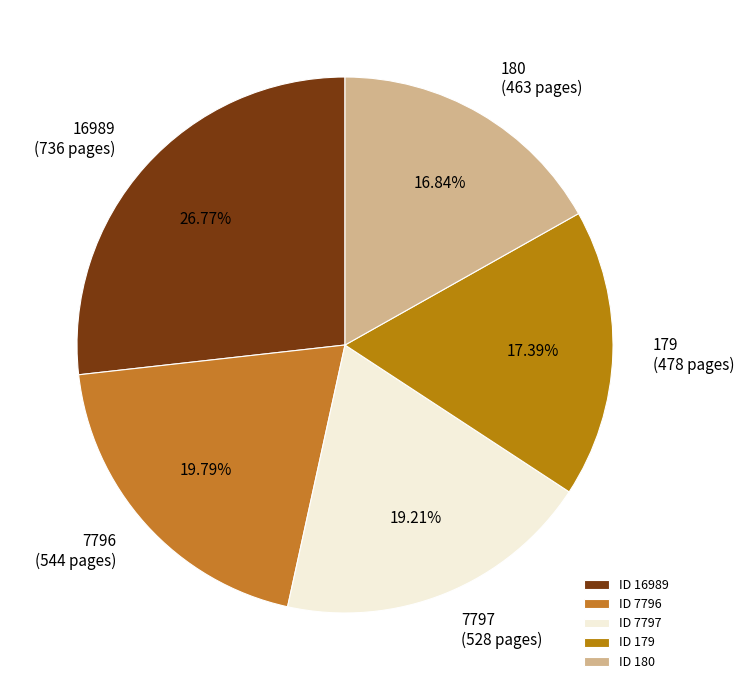

Rank the categories by value from lowest to highest.

180, 179, 7797, 7796, 16989